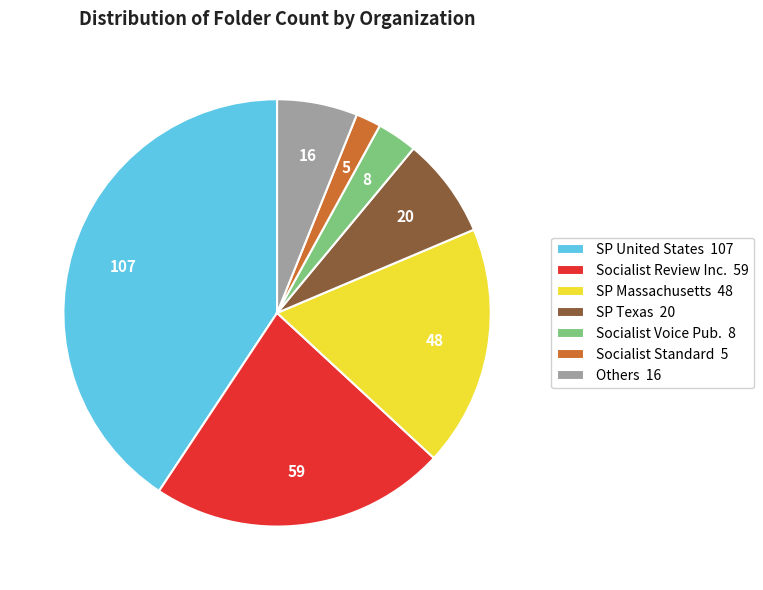

How many slices are in this pie chart?

7